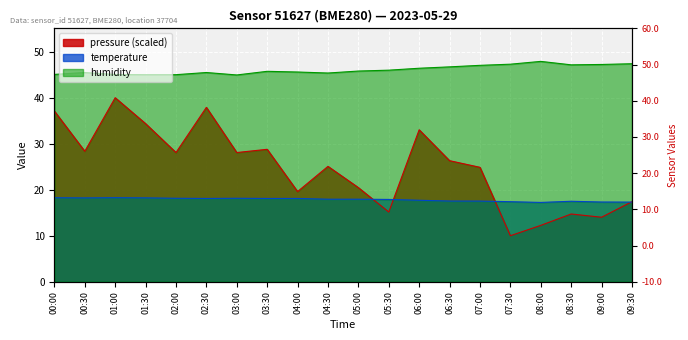

True or false: humidity has a value of 68.9 at 00:30.

False